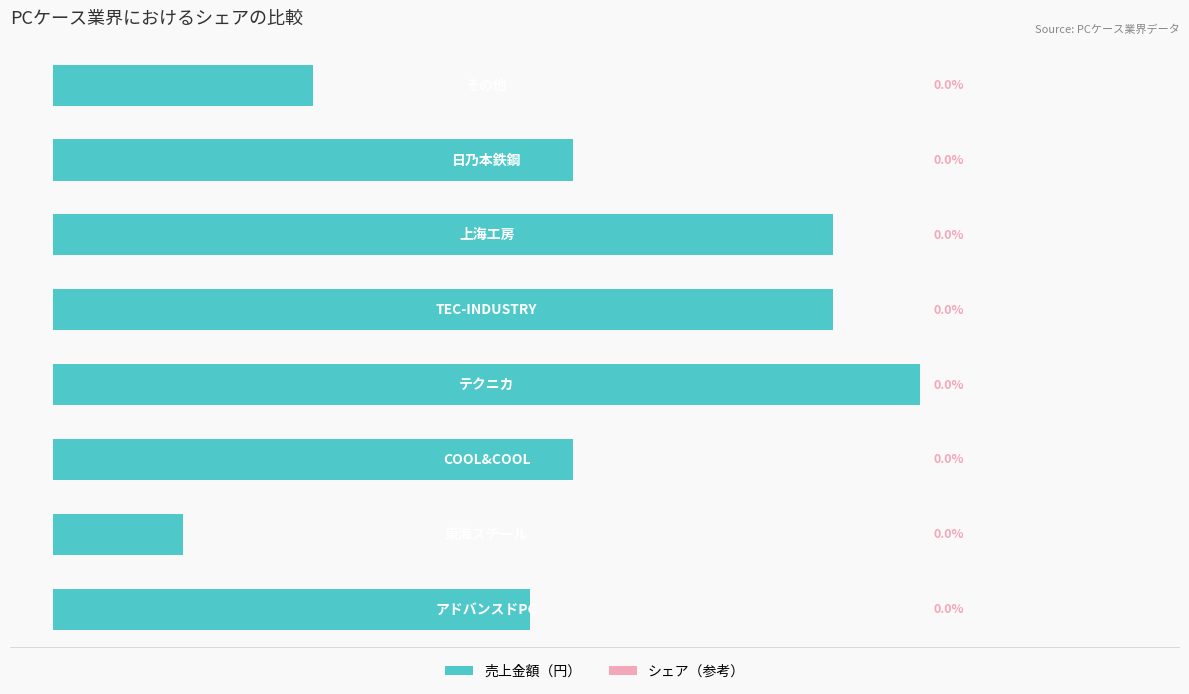

Are the bars horizontal?

Yes